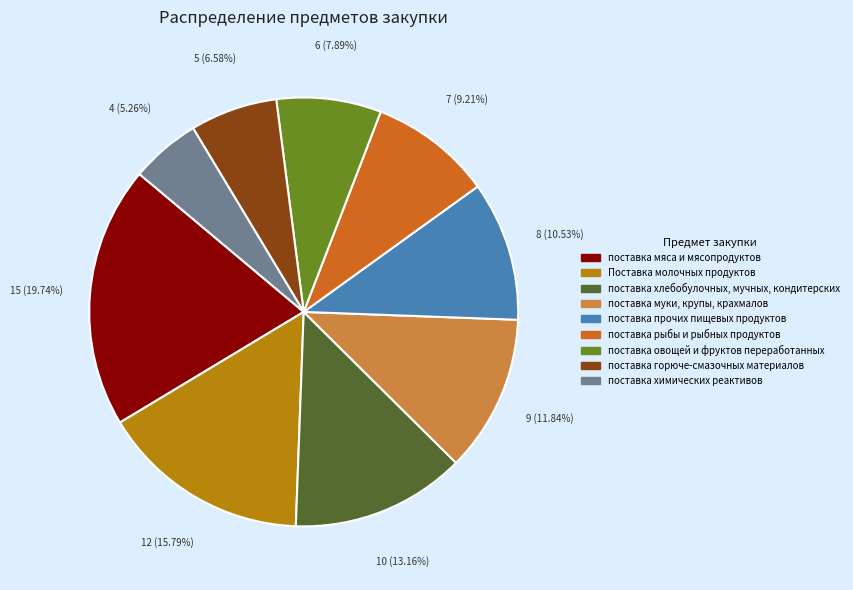

Which slice is the largest?

поставка мяса и мясопродуктов